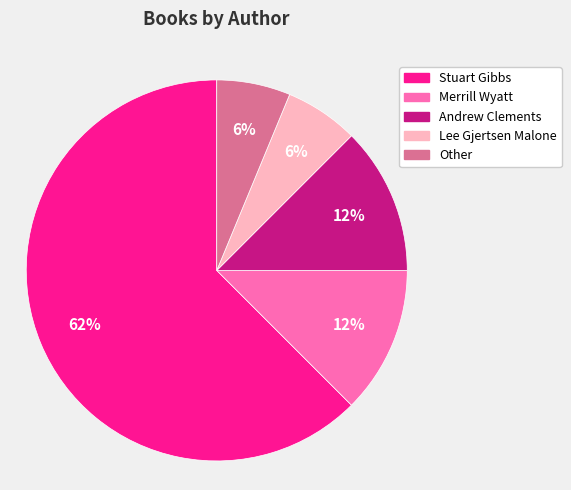

What is the ratio of the value at Merrill Wyatt to the value at Andrew Clements?

1.0